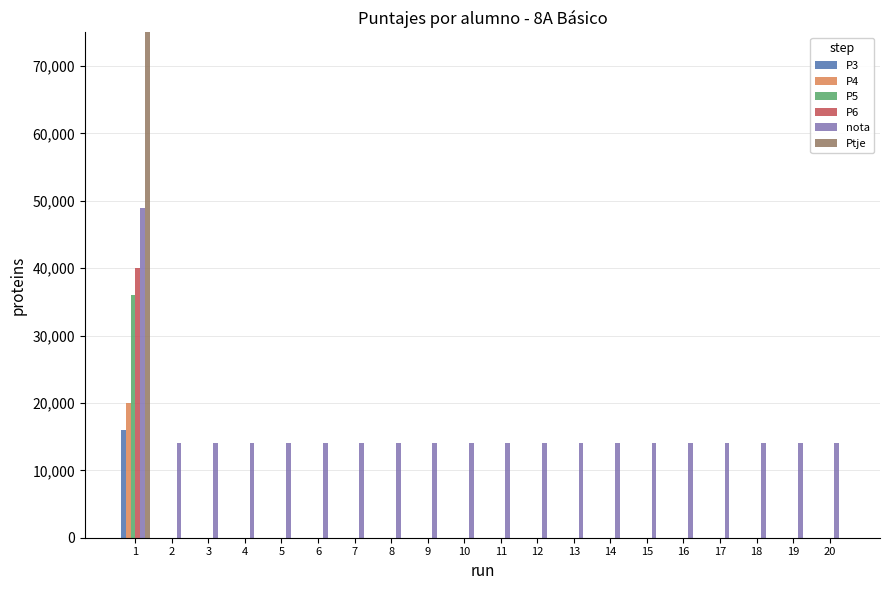

Between 16 and 20, which is larger?

16